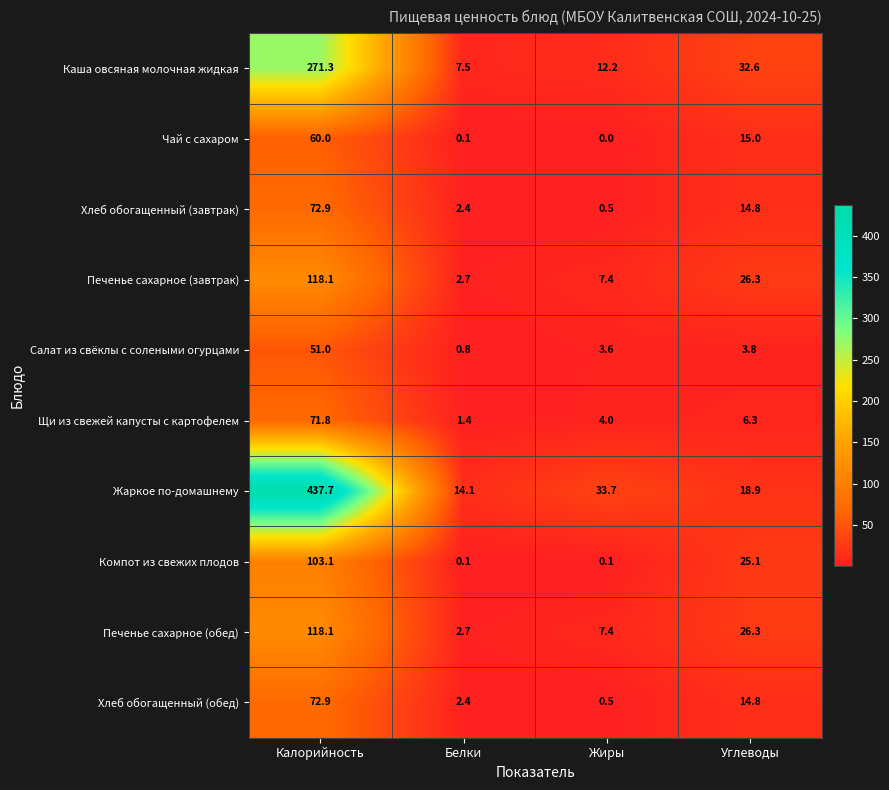

Which series has the largest total across all categories?

Жаркое по-домашнему